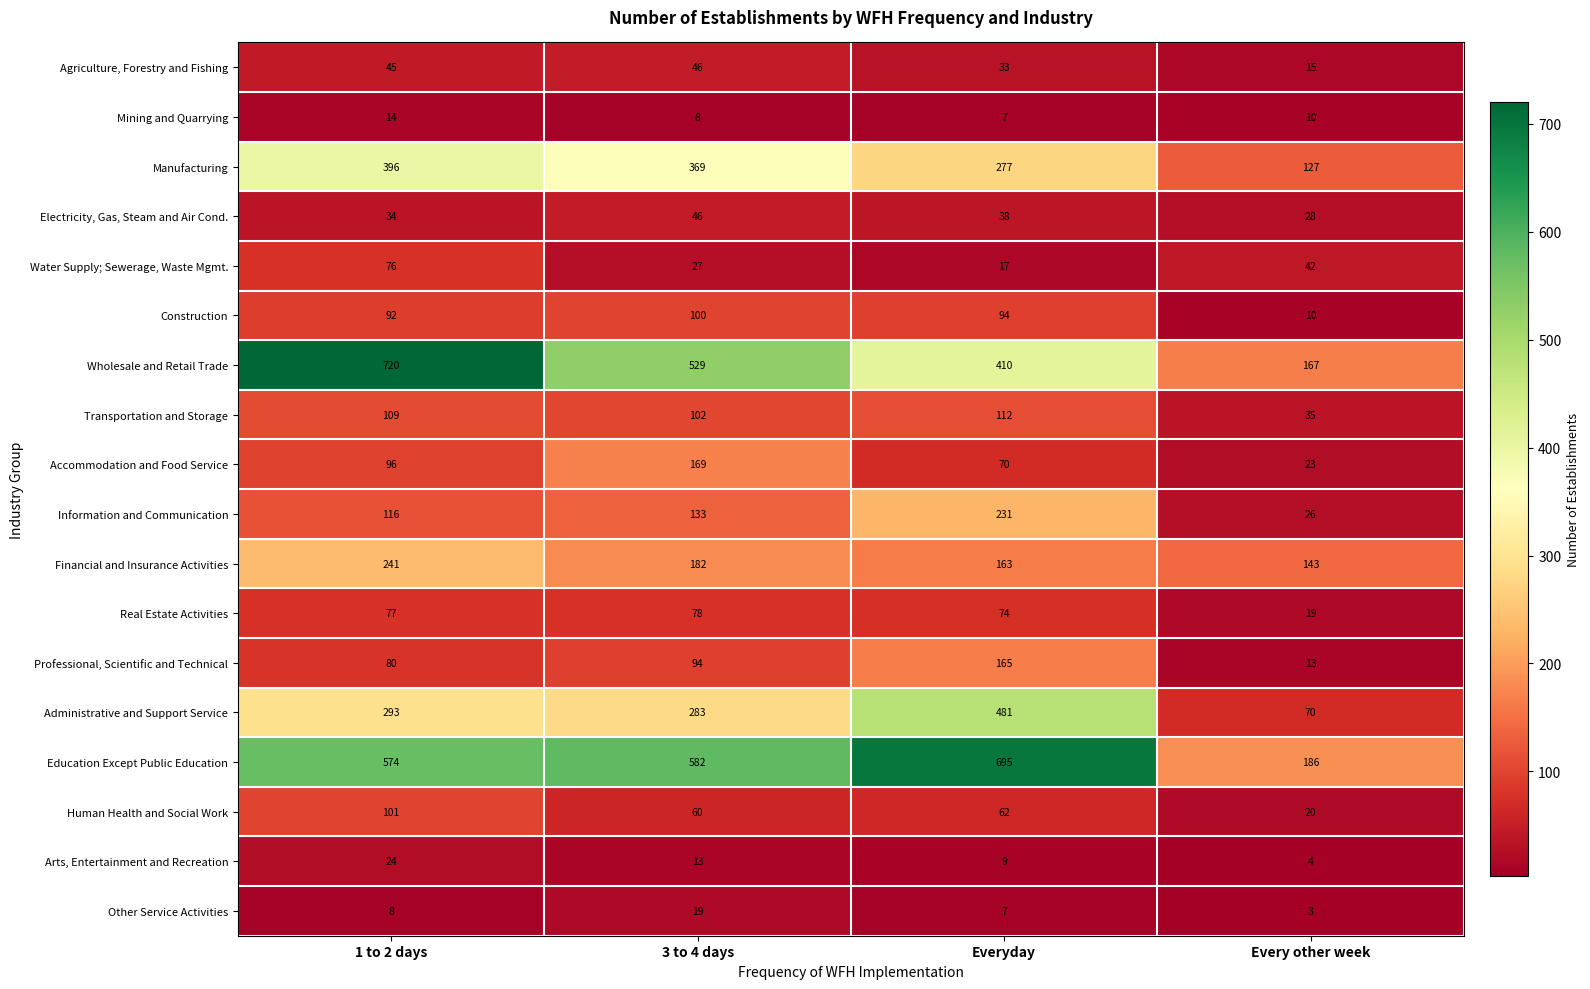

Which label corresponds to the smallest value in the chart?

Every other week